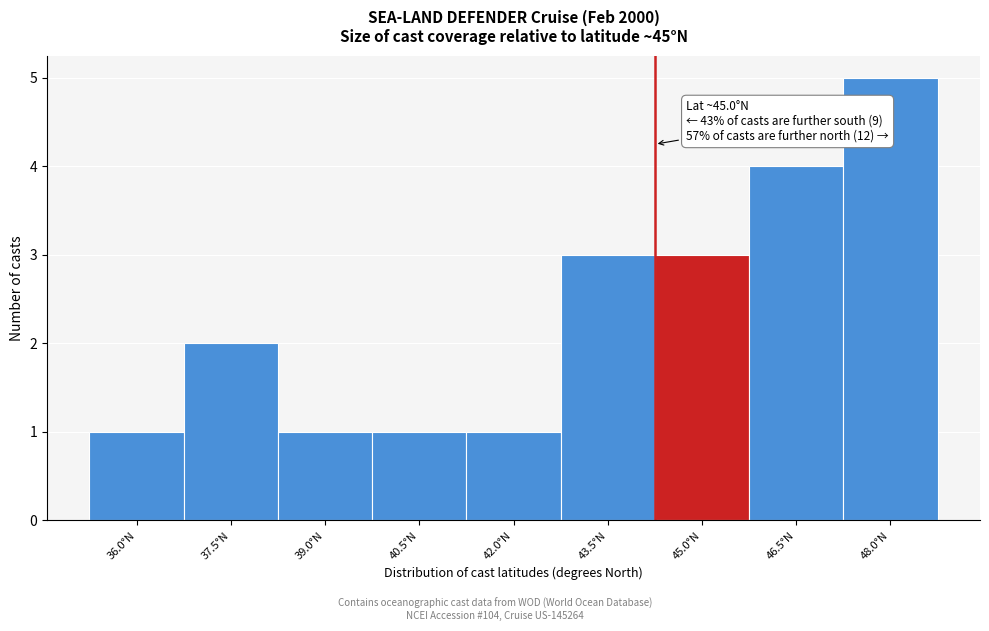

Reading right to left, what are all the values shown in this chart?

48.0°N=5	46.5°N=4	45.0°N=3	43.5°N=3	42.0°N=1	40.5°N=1	39.0°N=1	37.5°N=2	36.0°N=1